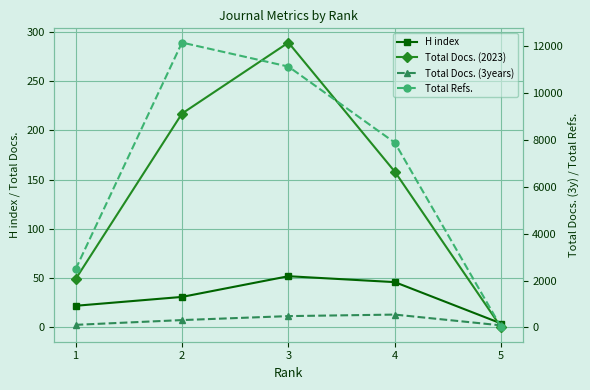

What is the difference between the Total Refs. values at 3 and 5?

11111